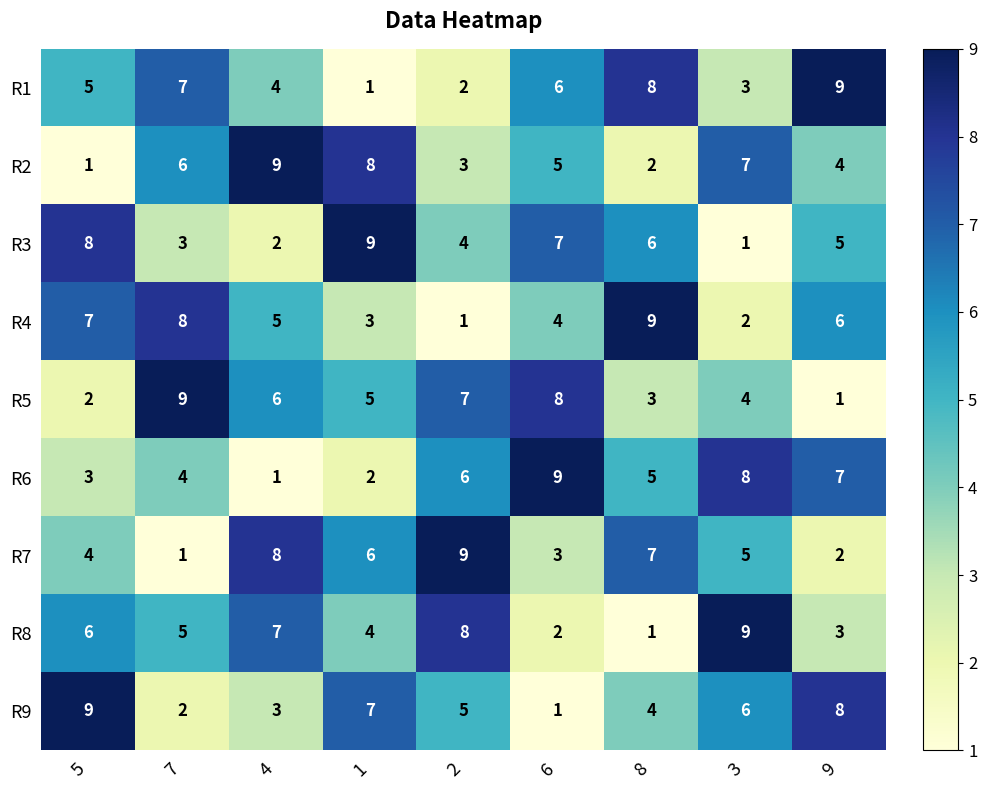

At how many categories does at least one series exceed 5?

9